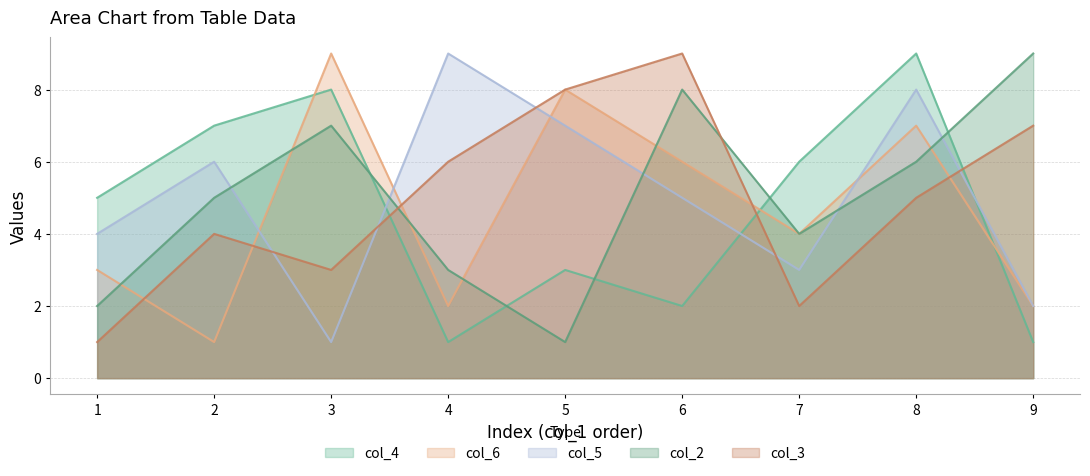

Between 6 and 8, which series saw the biggest shift?

col_4